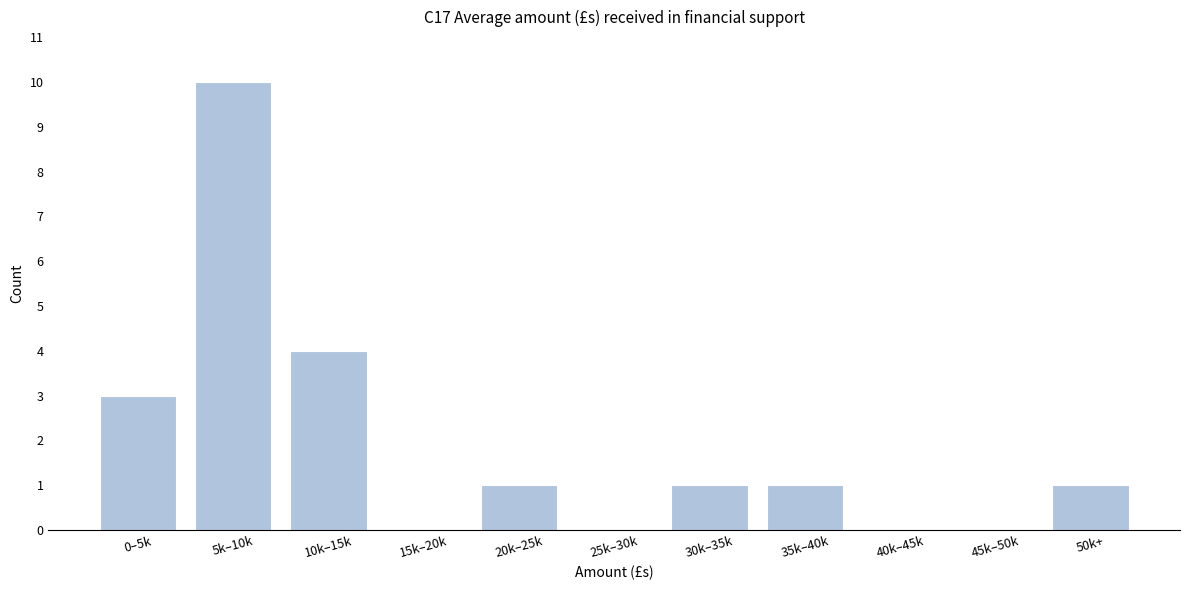

Reading right to left, extract all data points from this chart.

50k+=1	45k–50k=0	40k–45k=0	35k–40k=1	30k–35k=1	25k–30k=0	20k–25k=1	15k–20k=0	10k–15k=4	5k–10k=10	0–5k=3